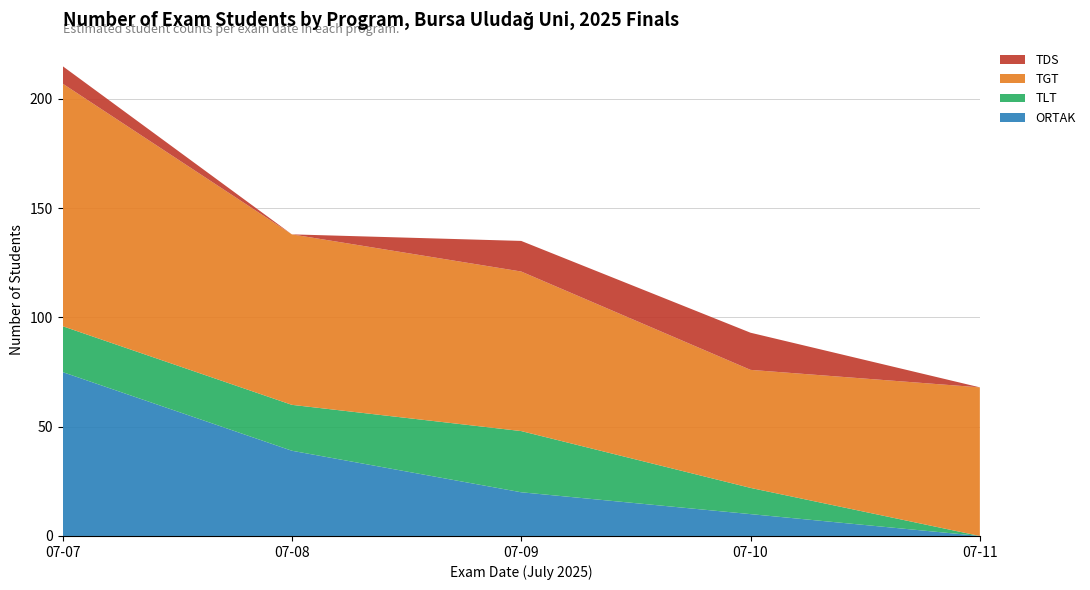

True or false: ORTAK has a value of -27 at 07-11.

False